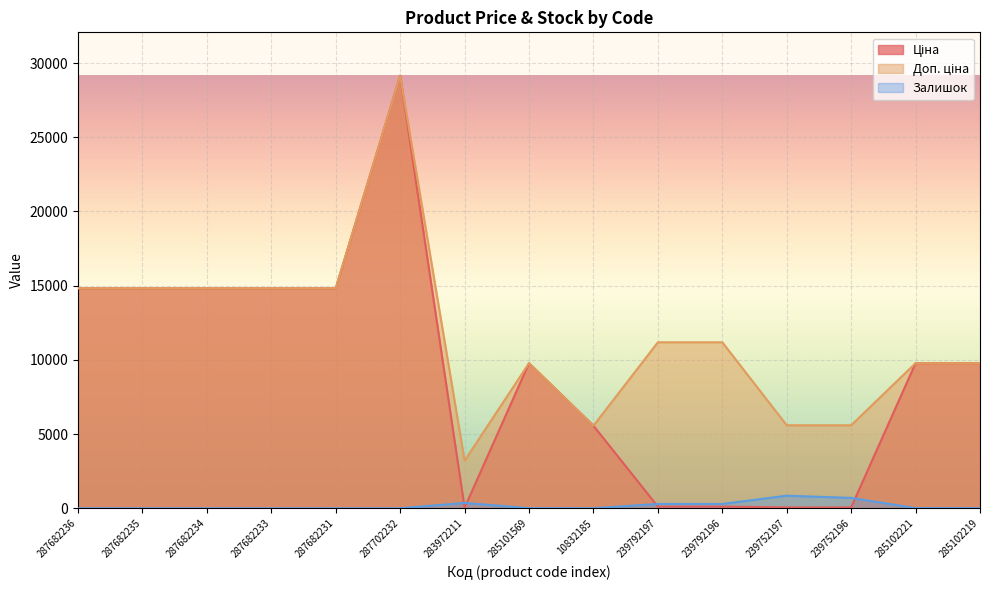

The Залишок series shows 589.1 at 287682234. True or false?

False